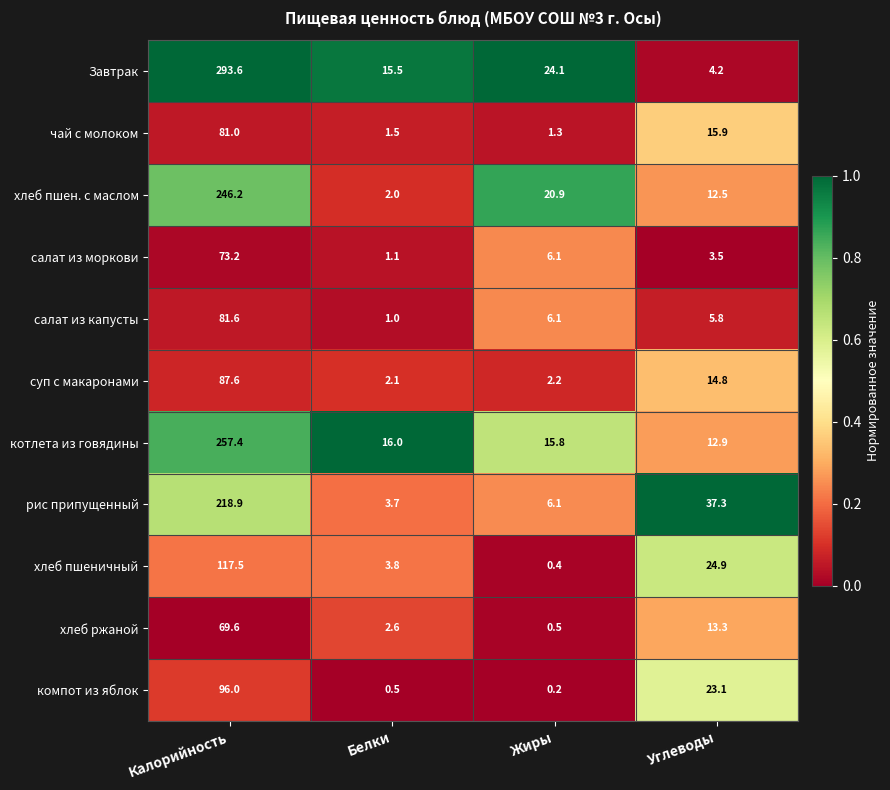

What is the maximum value for Завтрак?

293.6